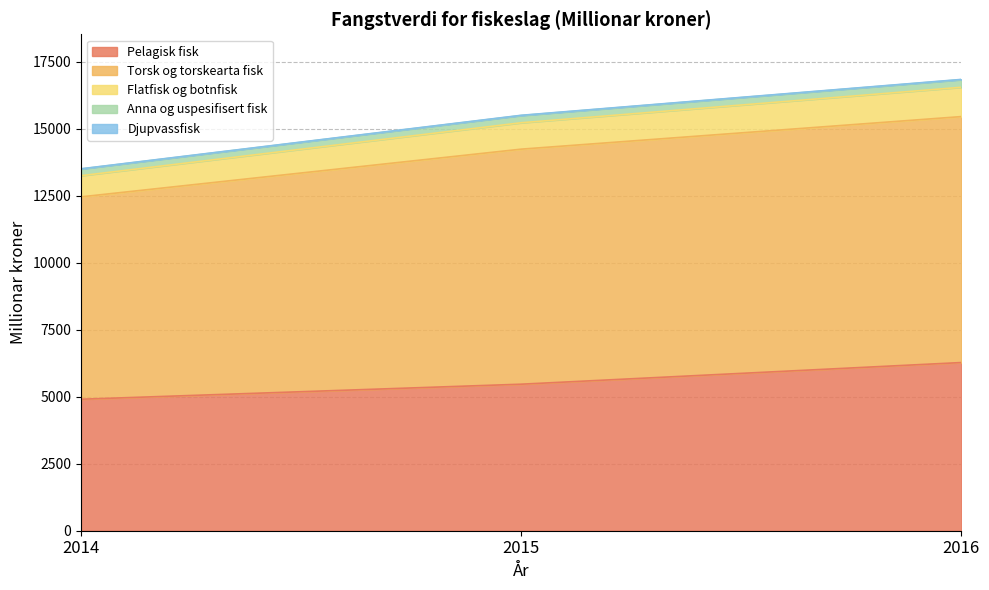

How many lines are shown in the chart?

5